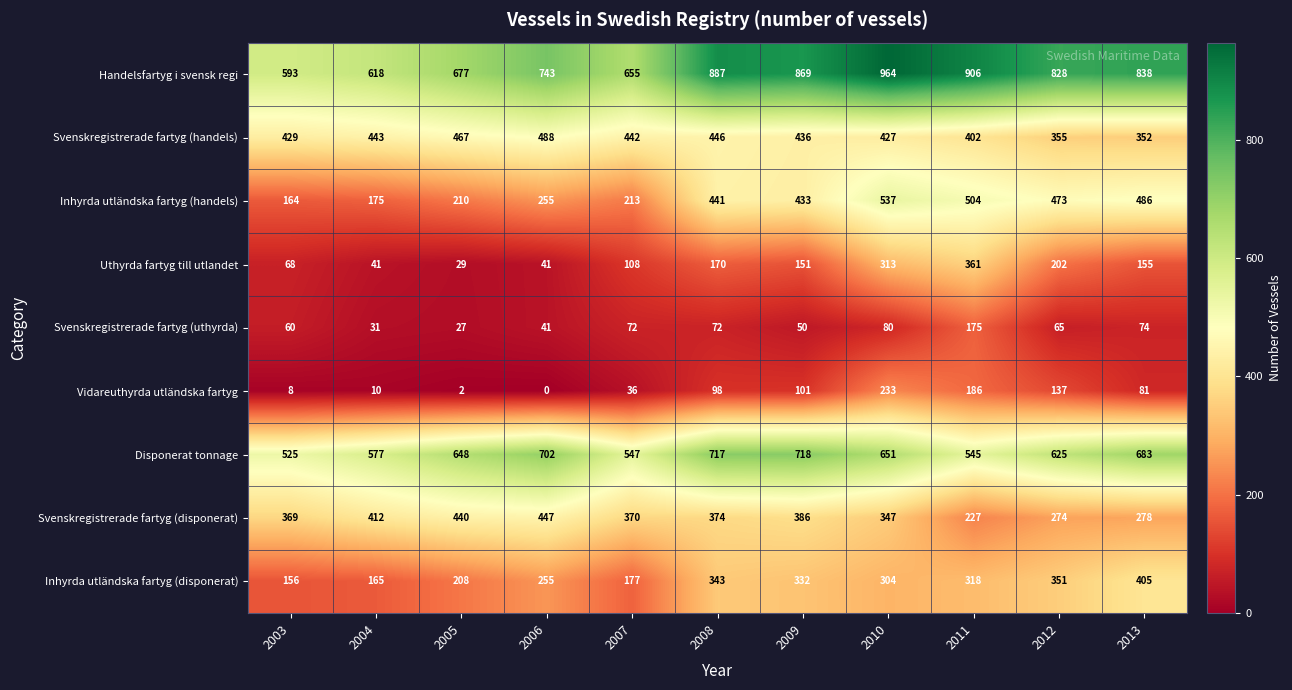

Is it true that Svenskregistrerade fartyg (uthyrda) equals 25 at 2006?

False